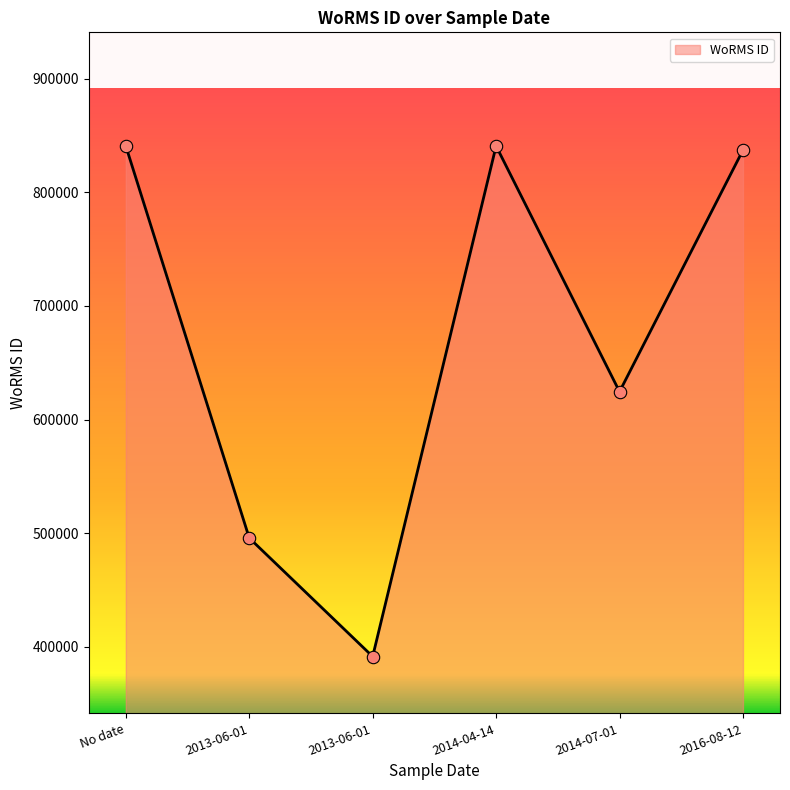

What is the change in value from 2013-06-01 to 2014-04-14?

+344885